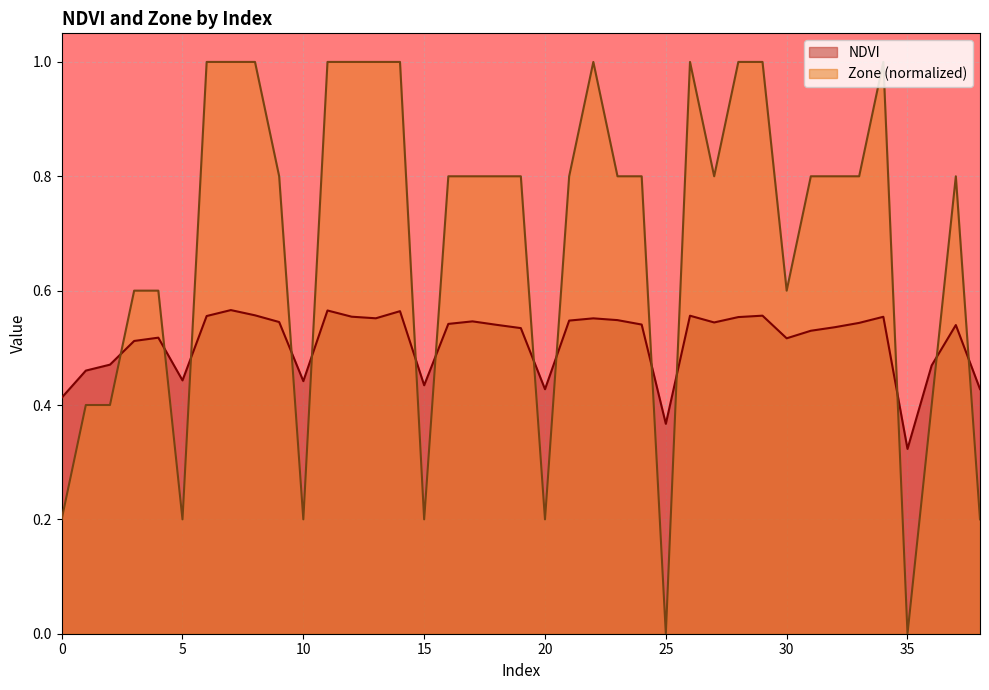

What value does the NDVI series have at 35?

0.3